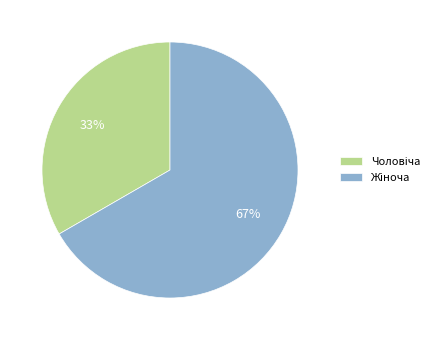

To the nearest percent, what is the average slice percentage?

50%